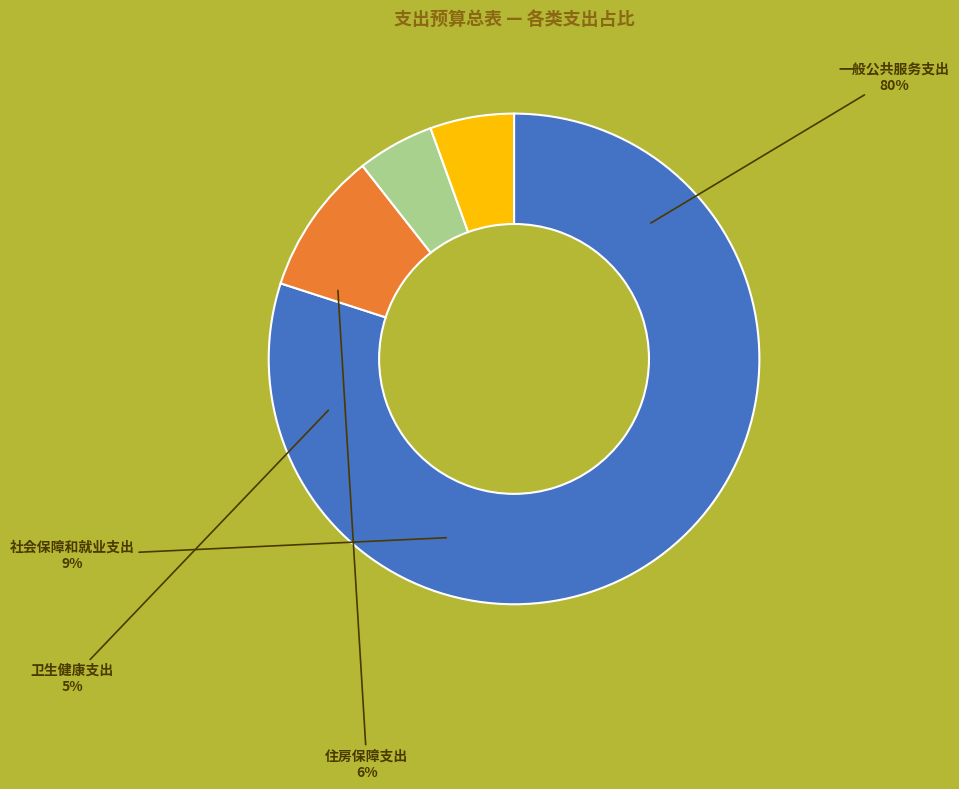

Which category has the biggest portion of the pie?

一般公共服务支出